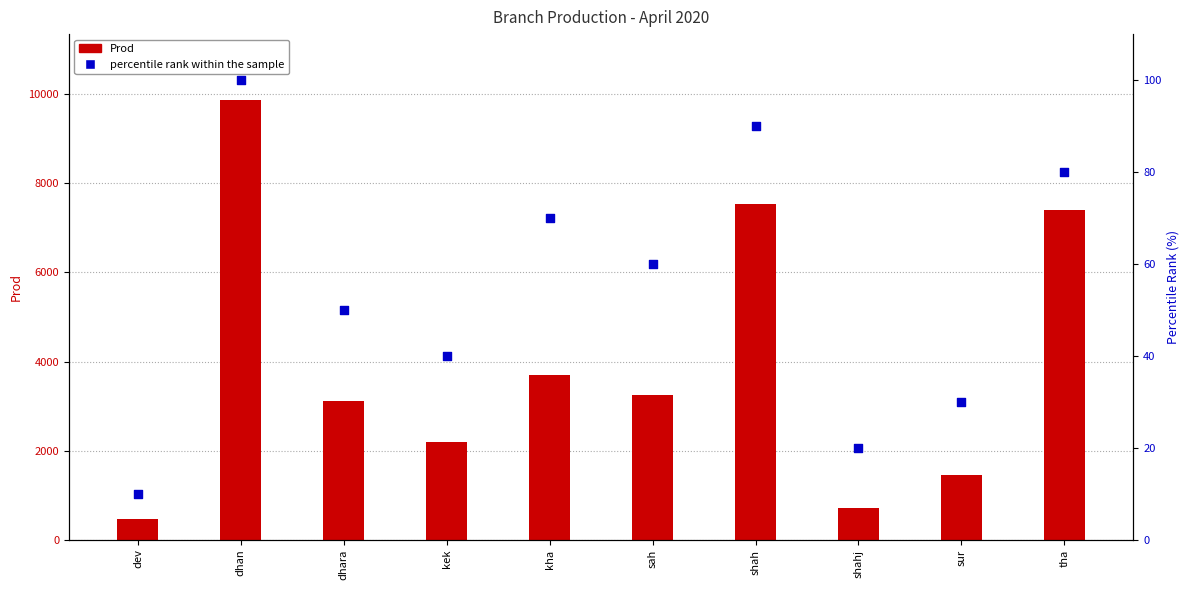

Which series contains the lowest Y value?

percentile rank within the sample